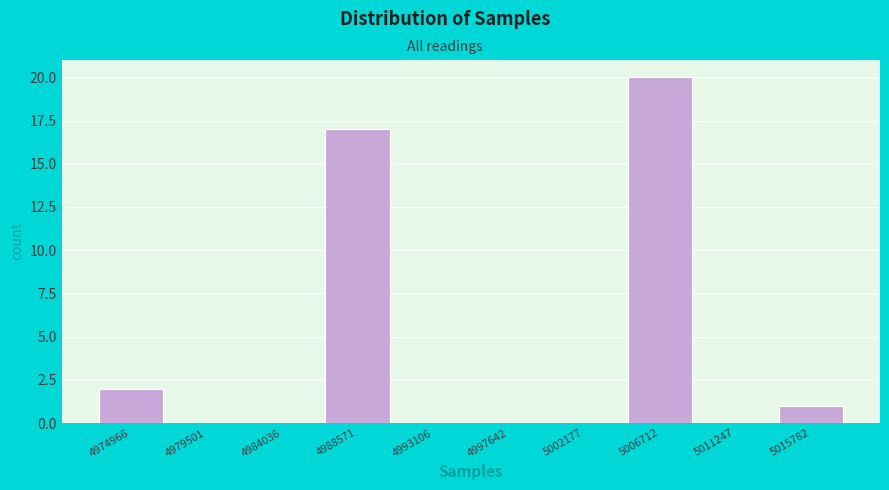

Reading right to left, list all the values displayed in this chart.

5015782=1	5011247=0	5006712=20	5002177=0	4997642=0	4993106=0	4988571=17	4984036=0	4979501=0	4974966=2